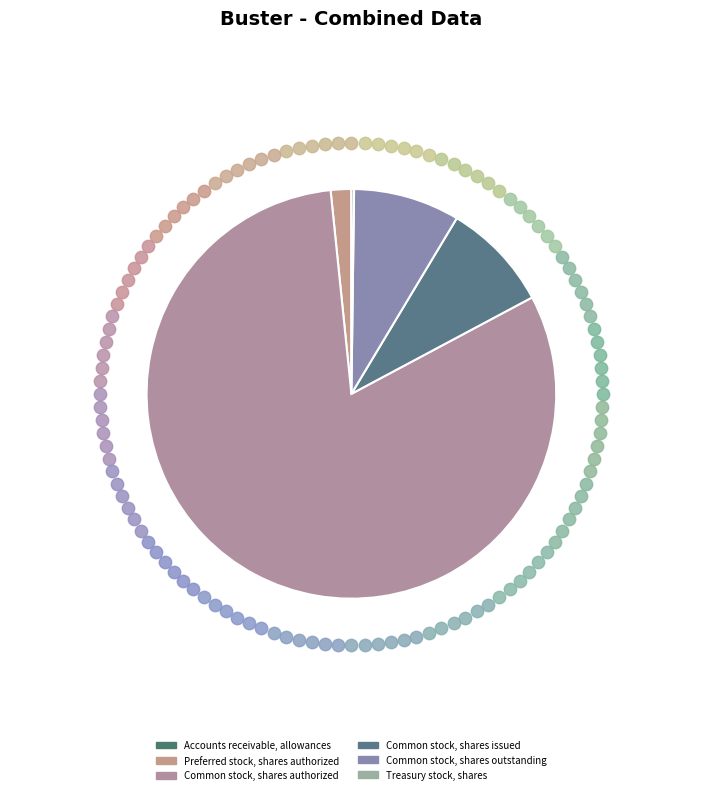

Count the number of slices in the pie.

6